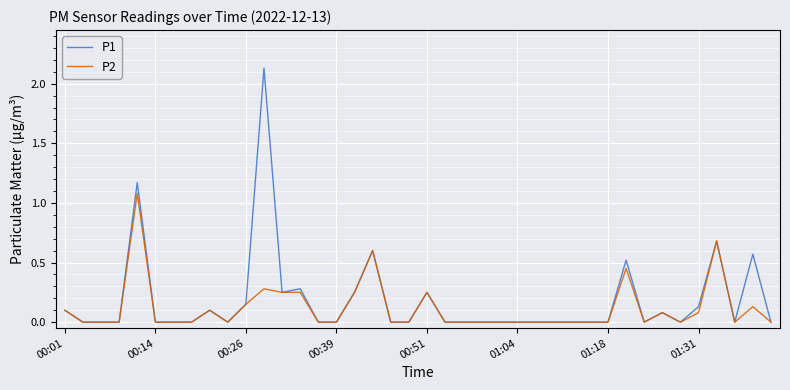

Which series has the widest spread of values?

P1